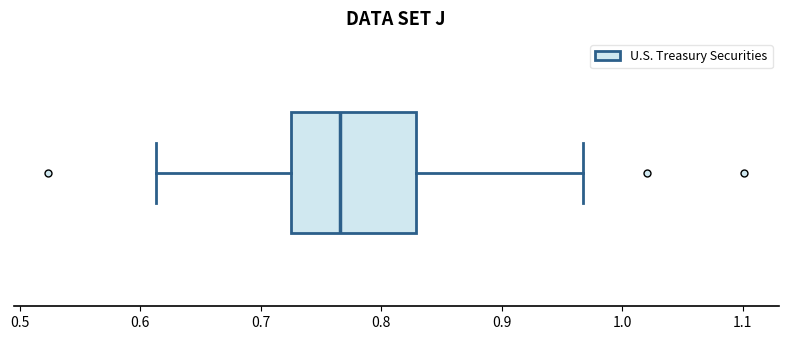

Transcribe this box plot: give where the median line is, the range the box spans, and where the two whiskers end, as read against the x-axis. The values are not printed on the chart, so give them approximately, as read against the axis.

median 0.77, box 0.73 to 0.83, whiskers 0.61 to 0.97